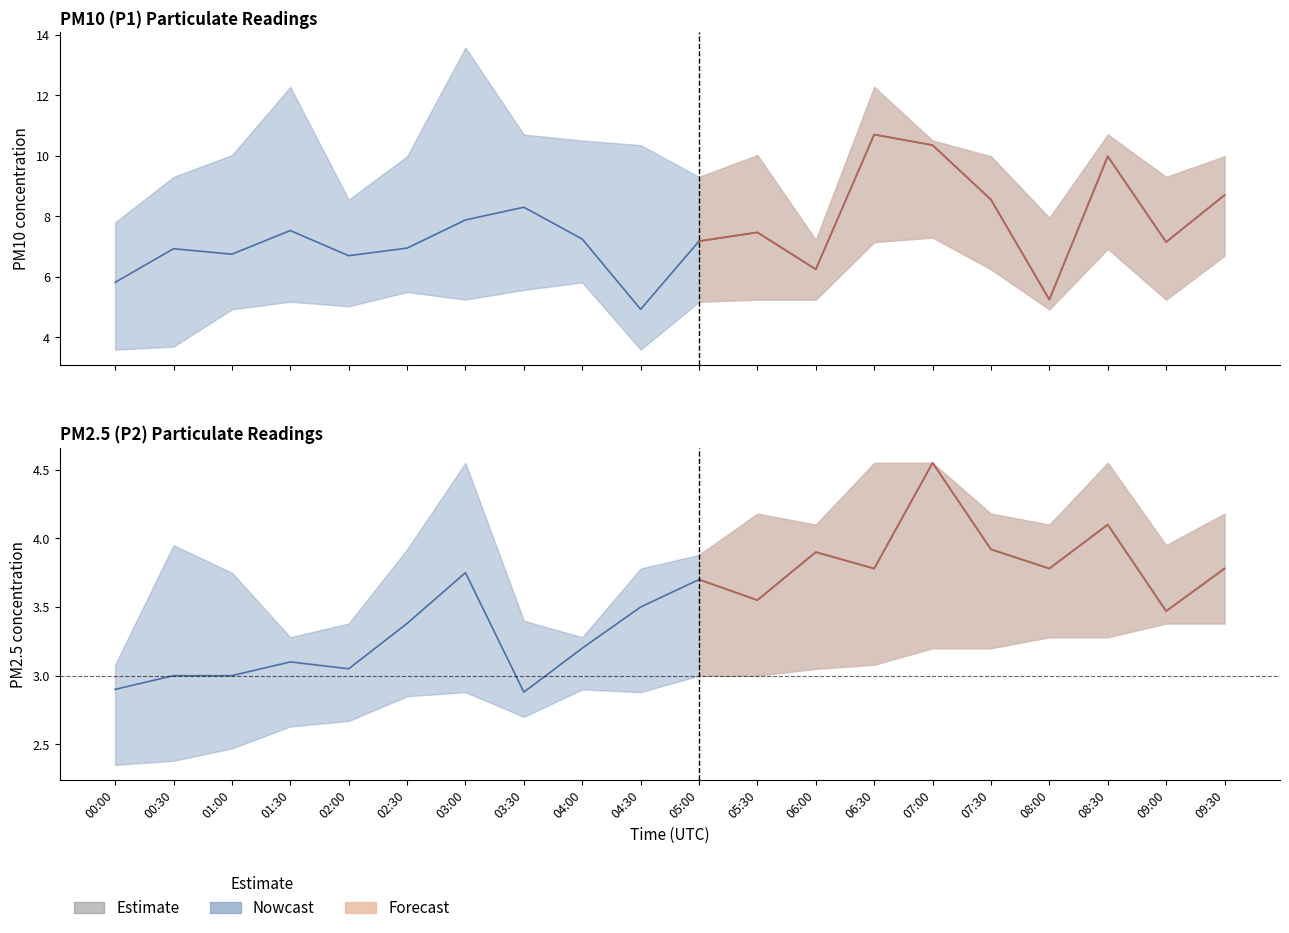

In P2, how many points are higher than both neighbors (excluding endpoints)?

6